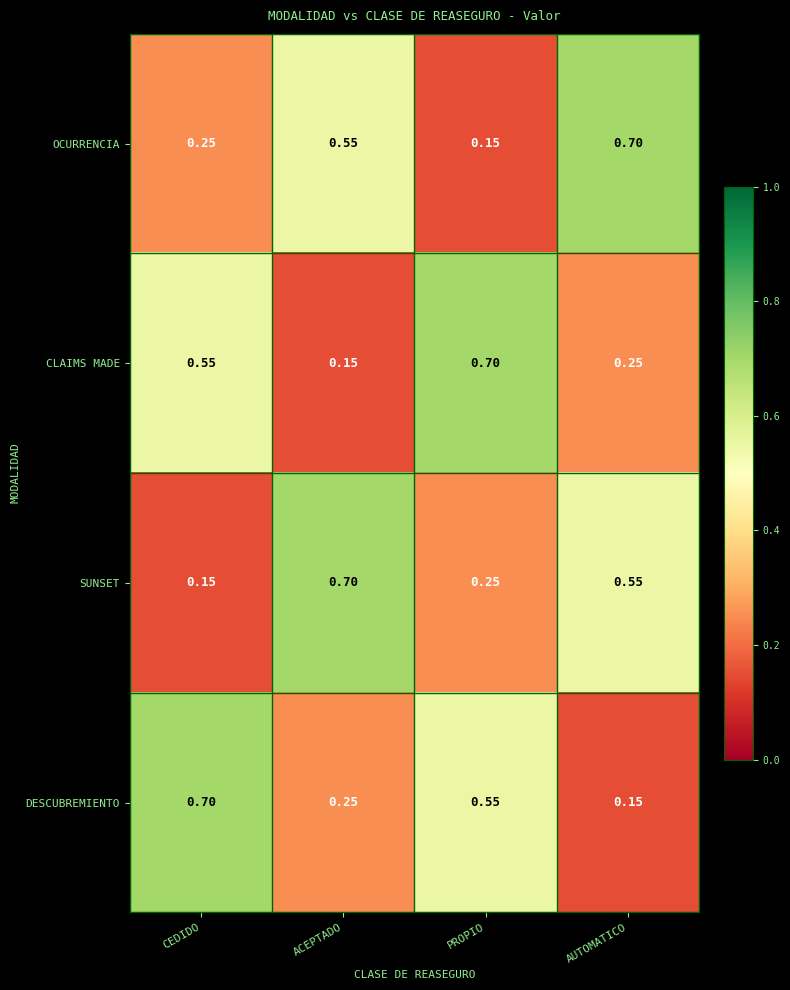

List the labels in order of CLAIMS MADE value, smallest first.

ACEPTADO, AUTOMATICO, CEDIDO, PROPIO